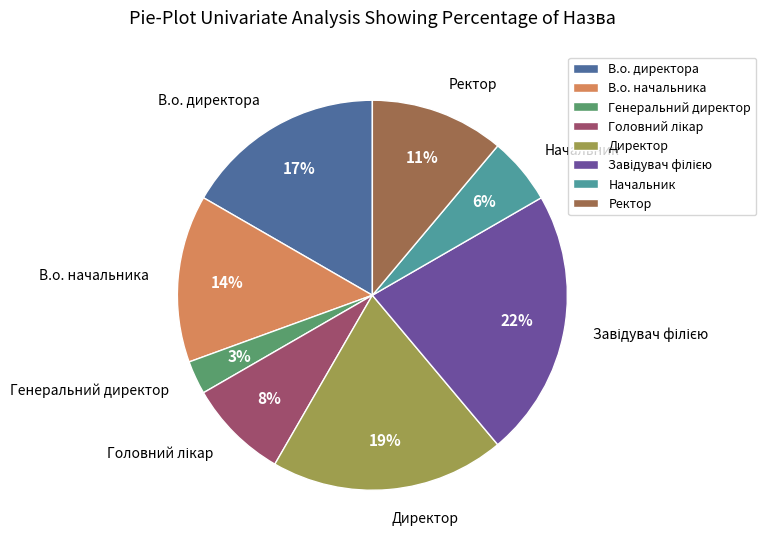

Between В.о. начальника and Ректор, which is larger?

В.о. начальника